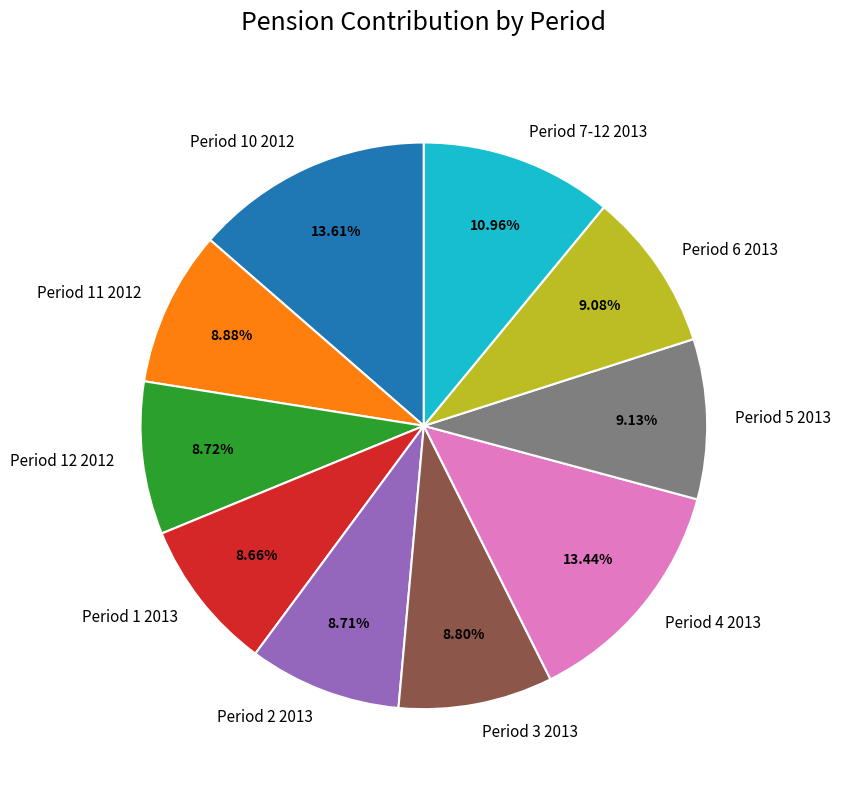

To the nearest percent, what is the difference between the Period 6 2013 and Period 4 2013 slice percentages?

4%